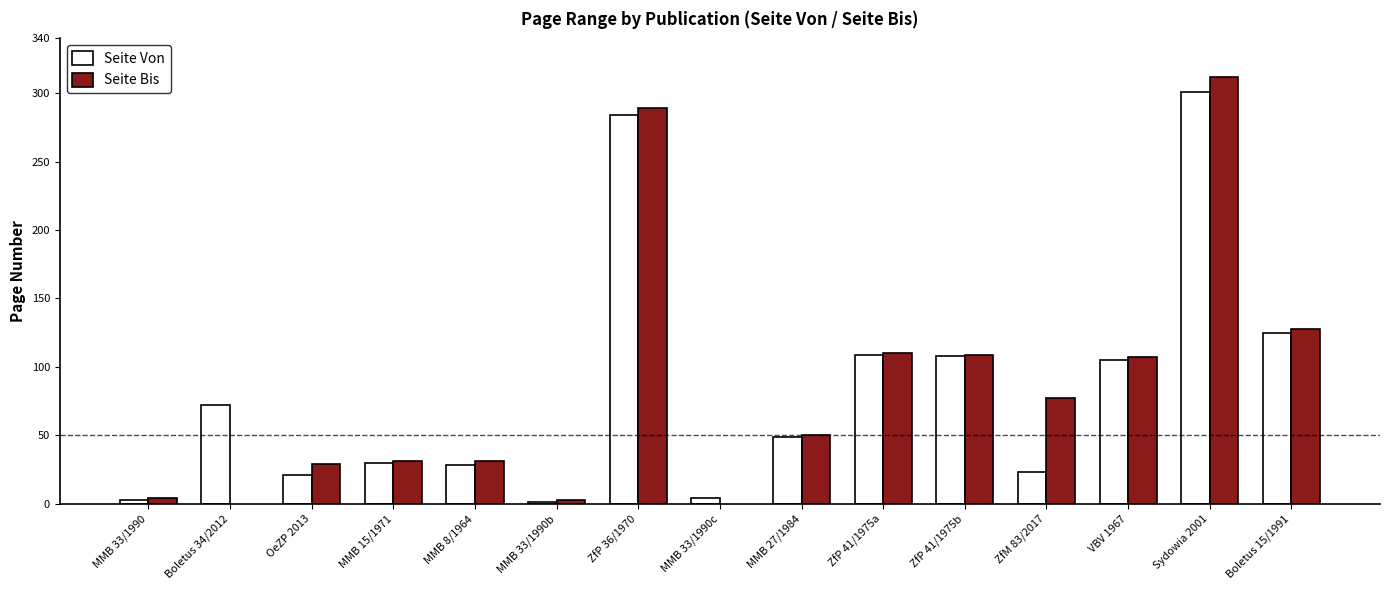

What is the total value across all series at VBV 1967?

212.0